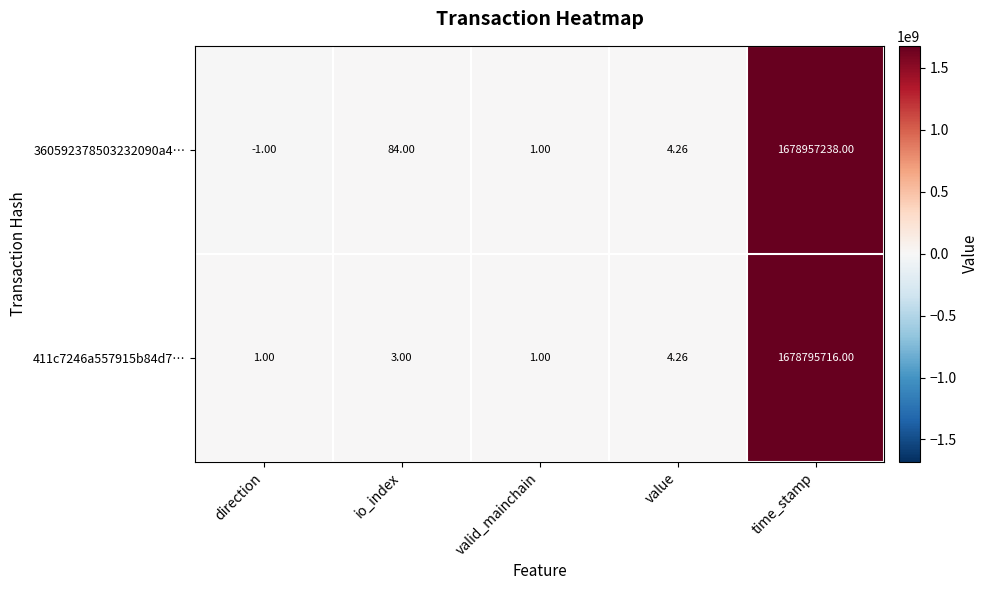

Is the value of 411c7246a557915b84d7… at direction greater than the value of 360592378503232090a4… at value?

No